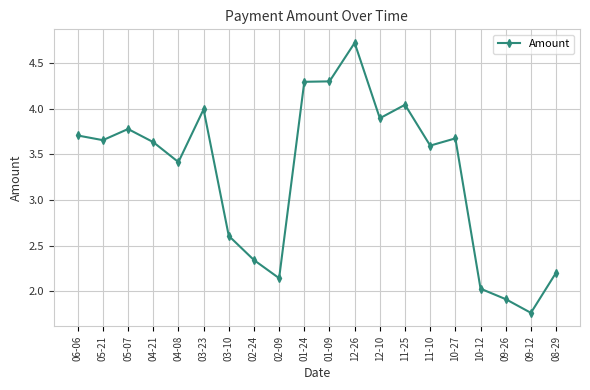

What is the sum of the values at 02-09 and 01-24?

6.4